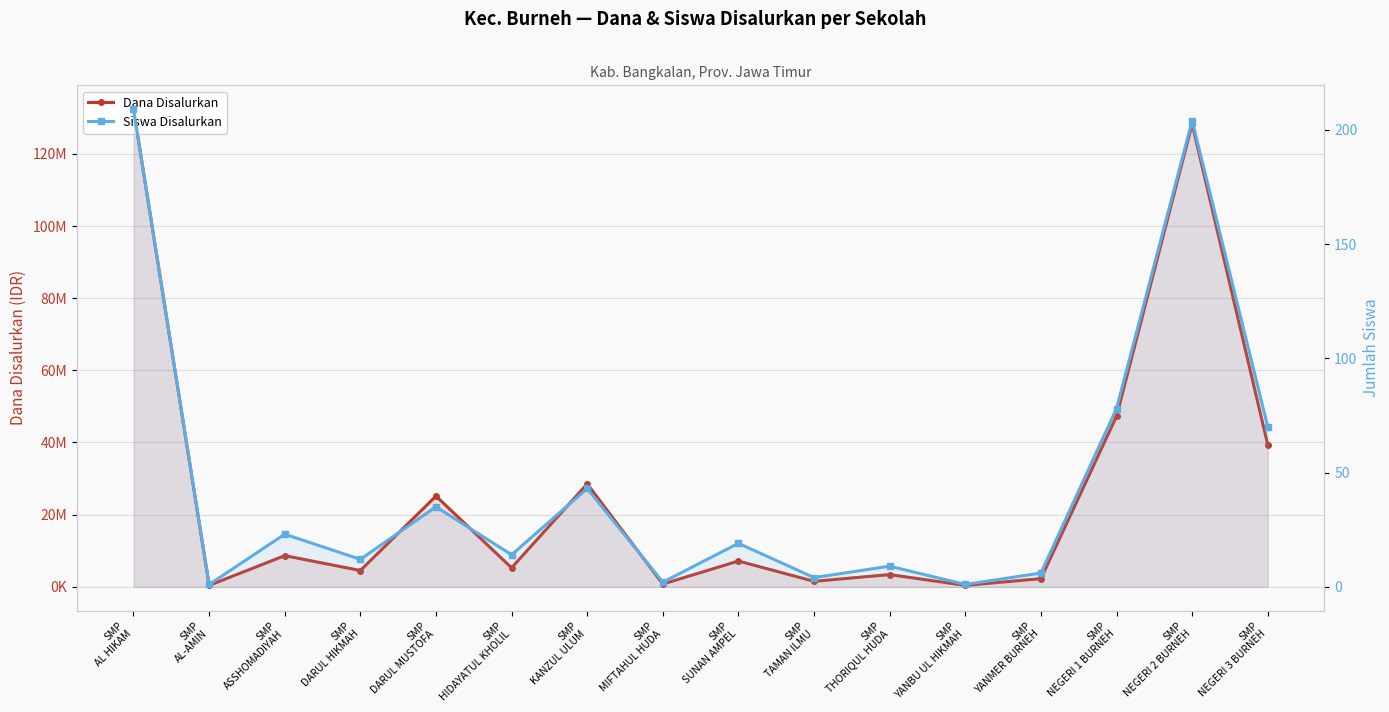

True or false: Dana Disalurkan and Siswa Disalurkan intersect in this chart.

False